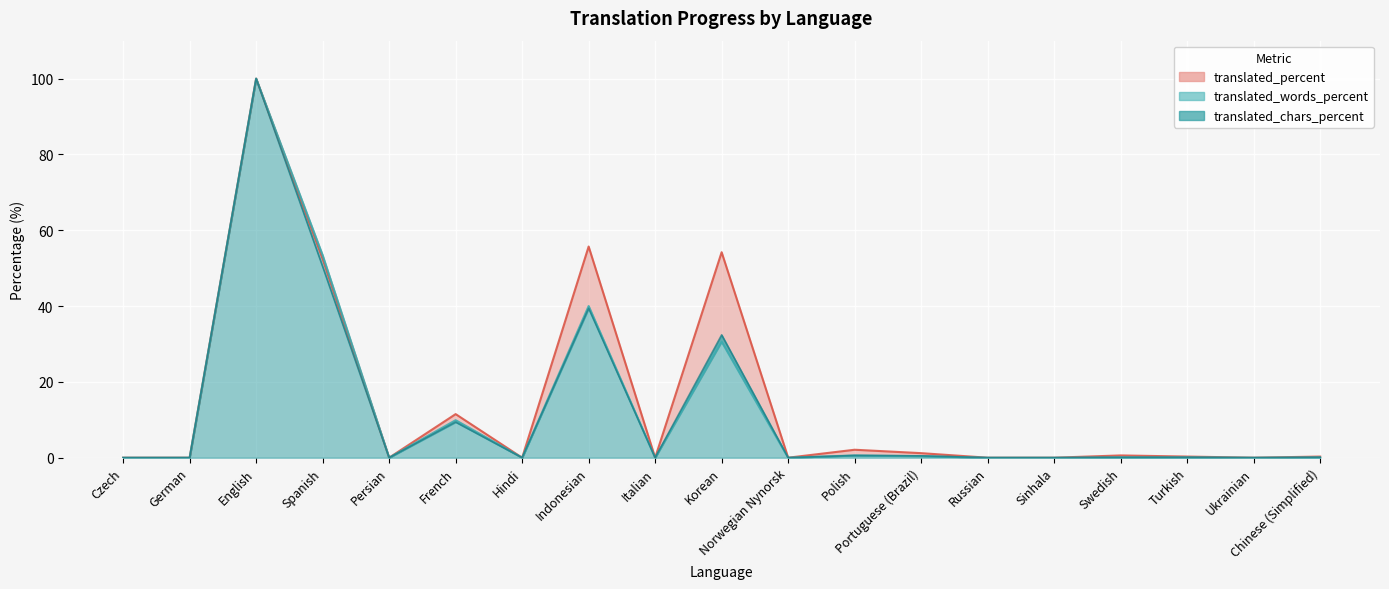

Reading left to right, list all the values displayed in this chart.

translated_percent: Czech=0.0	German=0.0	English=100.0	Spanish=52.4	Persian=0.0	French=11.5	Hindi=0.0	Indonesian=55.7	Italian=0.0	Korean=54.2	Norwegian Nynorsk=0.0	Polish=2.1	Portuguese (Brazil)=1.2	Russian=0.0	Sinhala=0.0	Swedish=0.6	Turkish=0.3	Ukrainian=0.0	Chinese (Simplified)=0.3
translated_words_percent: Czech=0.0	German=0.0	English=100.0	Spanish=53.4	Persian=0.0	French=9.9	Hindi=0.0	Indonesian=40.0	Italian=0.0	Korean=30.6	Norwegian Nynorsk=0.0	Polish=0.6	Portuguese (Brazil)=0.4	Russian=0.0	Sinhala=0.0	Swedish=0.1	Turkish=0.1	Ukrainian=0.0	Chinese (Simplified)=0.1
translated_chars_percent: Czech=0.0	German=0.0	English=100.0	Spanish=50.4	Persian=0.0	French=9.4	Hindi=0.0	Indonesian=39.4	Italian=0.0	Korean=32.4	Norwegian Nynorsk=0.0	Polish=0.6	Portuguese (Brazil)=0.5	Russian=0.0	Sinhala=0.0	Swedish=0.1	Turkish=0.1	Ukrainian=0.0	Chinese (Simplified)=0.1